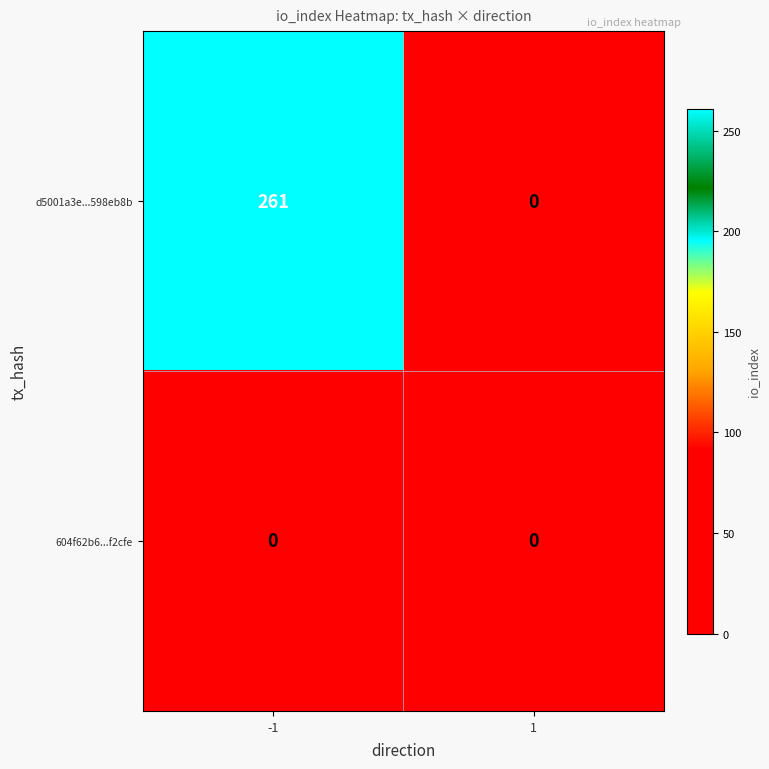

What is the greatest value displayed?

261